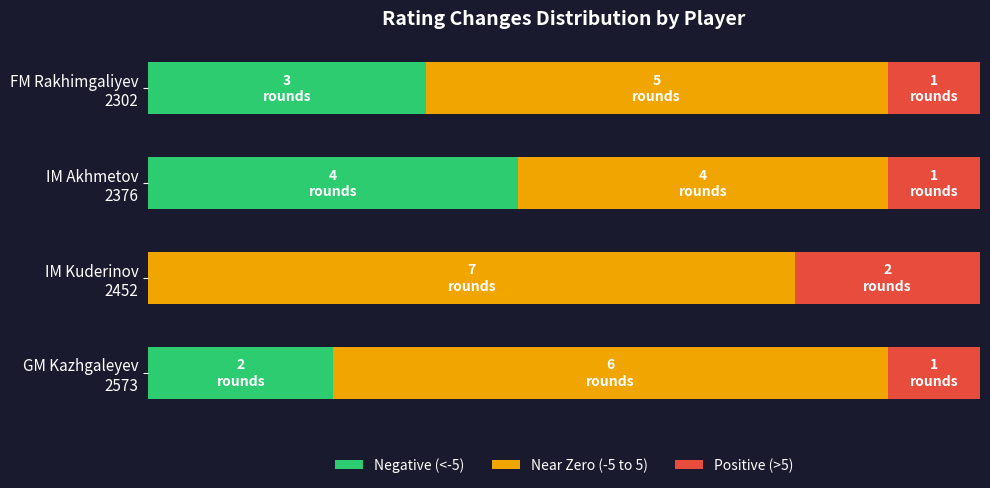

Reading left to right, list all the values displayed in this chart.

Negative (<-5): 22.2	0.0	44.4	33.3
Near Zero (-5 to 5): 66.7	77.8	44.4	55.6
Positive (>5): 11.1	22.2	11.1	11.1